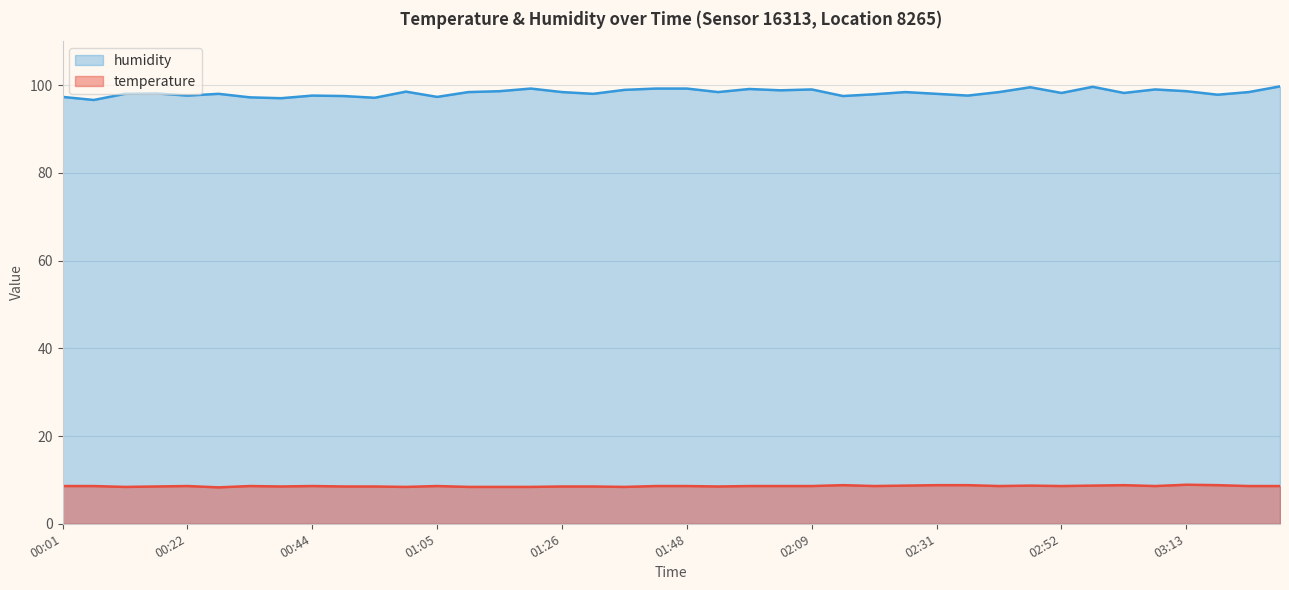

What is the approximate value of humidity at 03:03?

98.2